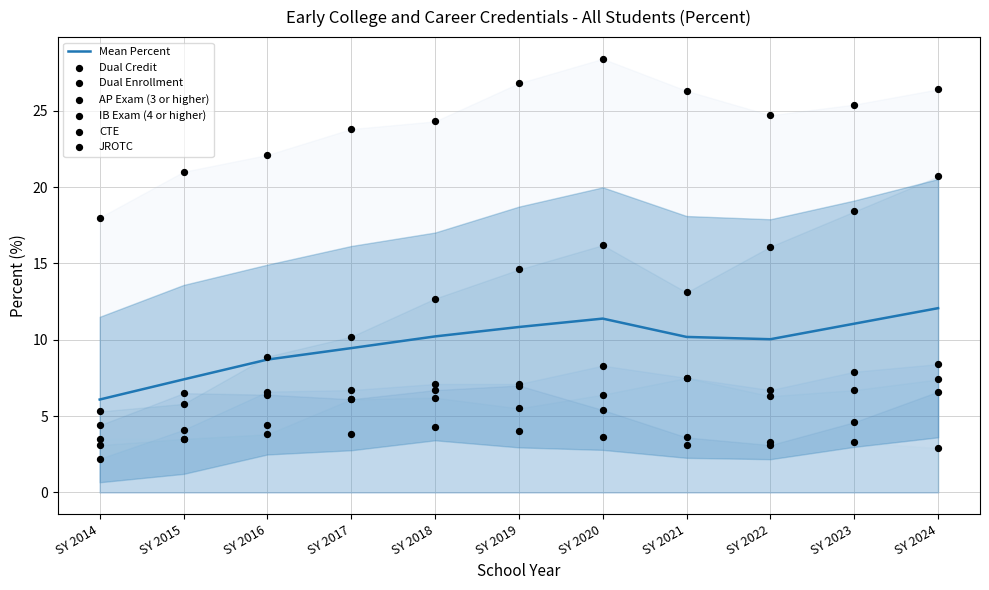

Which series has the largest total across all categories?

AP Exam (3 or higher)